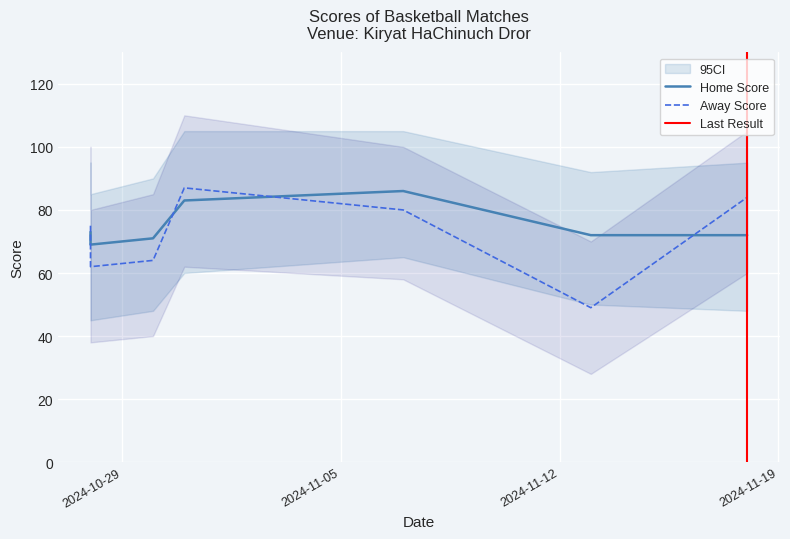

What is the approximate value of Away Score at 28-10-2024, to the nearest 10?

60